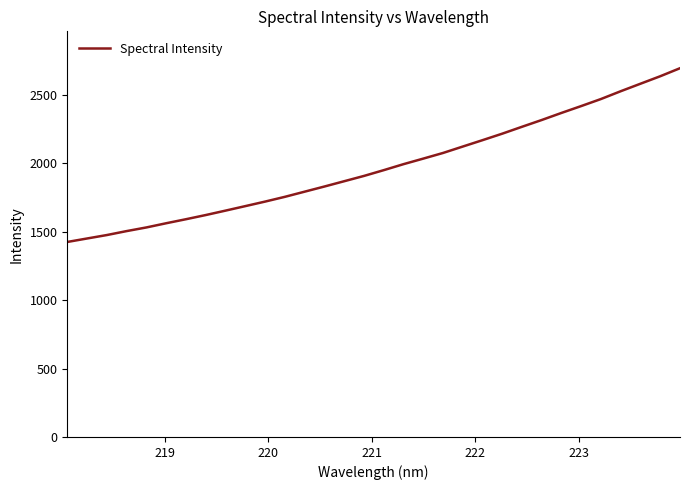

What is the greatest value displayed?

2696.4